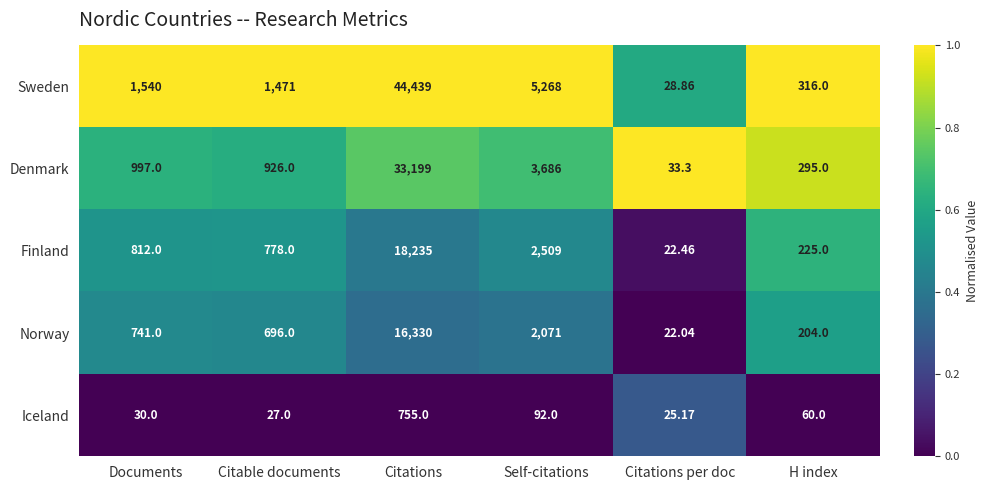

Which series has the largest range (max minus min)?

Sweden